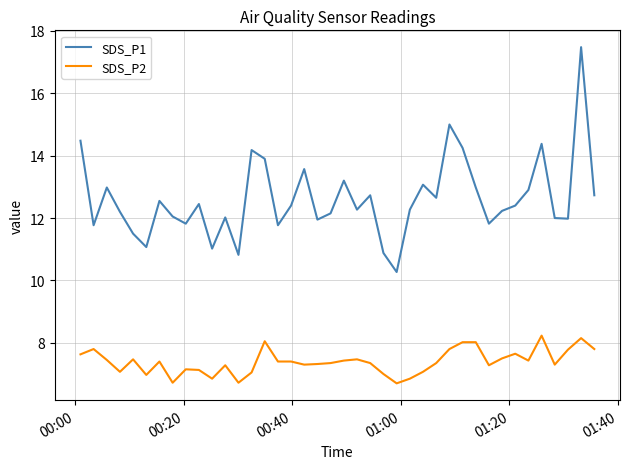

List the series in order of their overall mean, highest first.

SDS_P1, SDS_P2